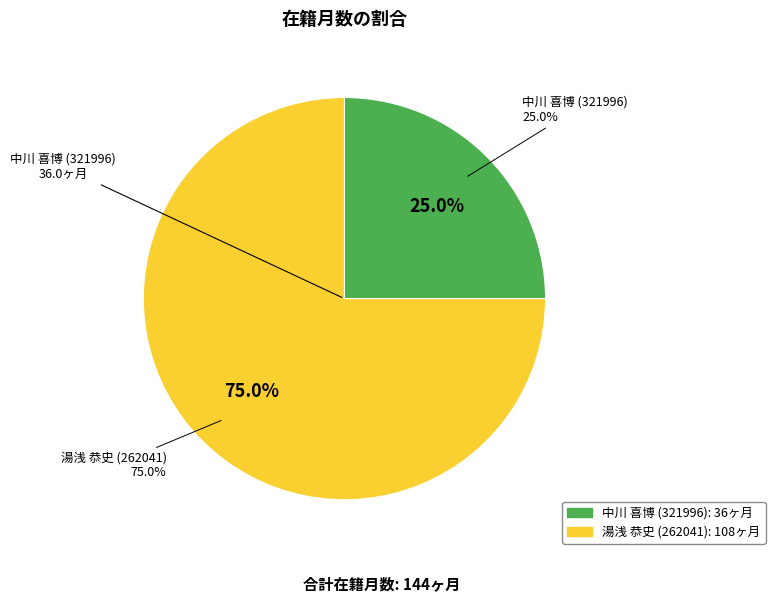

Approximately how many times larger is the value at 中川 喜博 (321996) compared to 湯浅 恭史 (262041)?

0.3